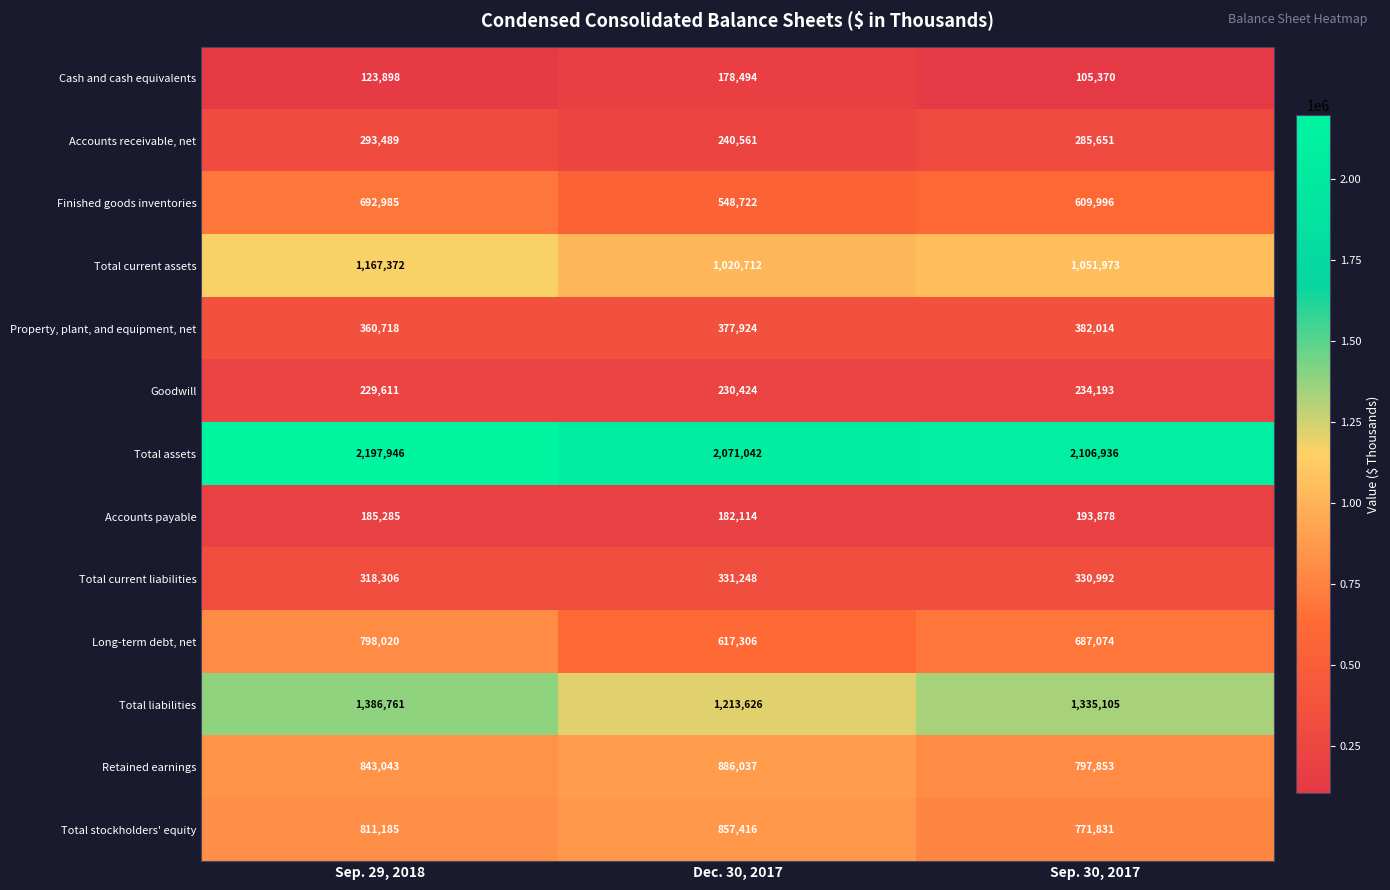

The value of Property, plant, and equipment, net at Sep. 29, 2018 is 486949. True or false?

False